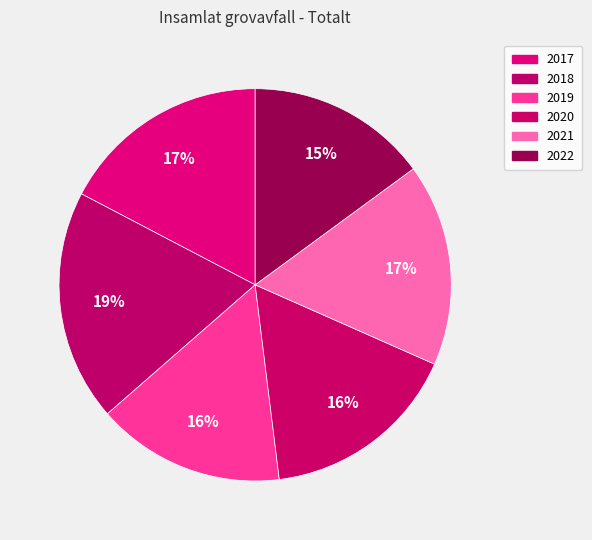

What is the smallest slice in the pie chart?

2022